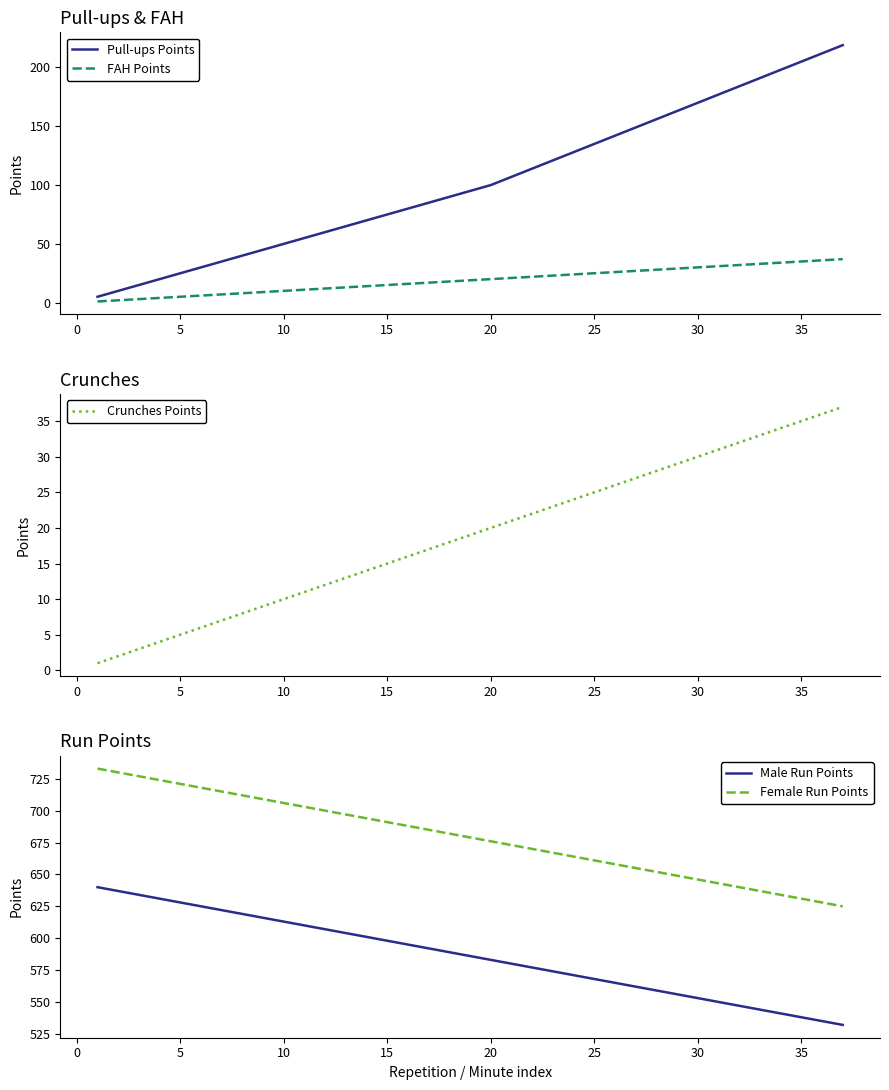

Is it true that Pull-ups Points equals 21 at 20?

False